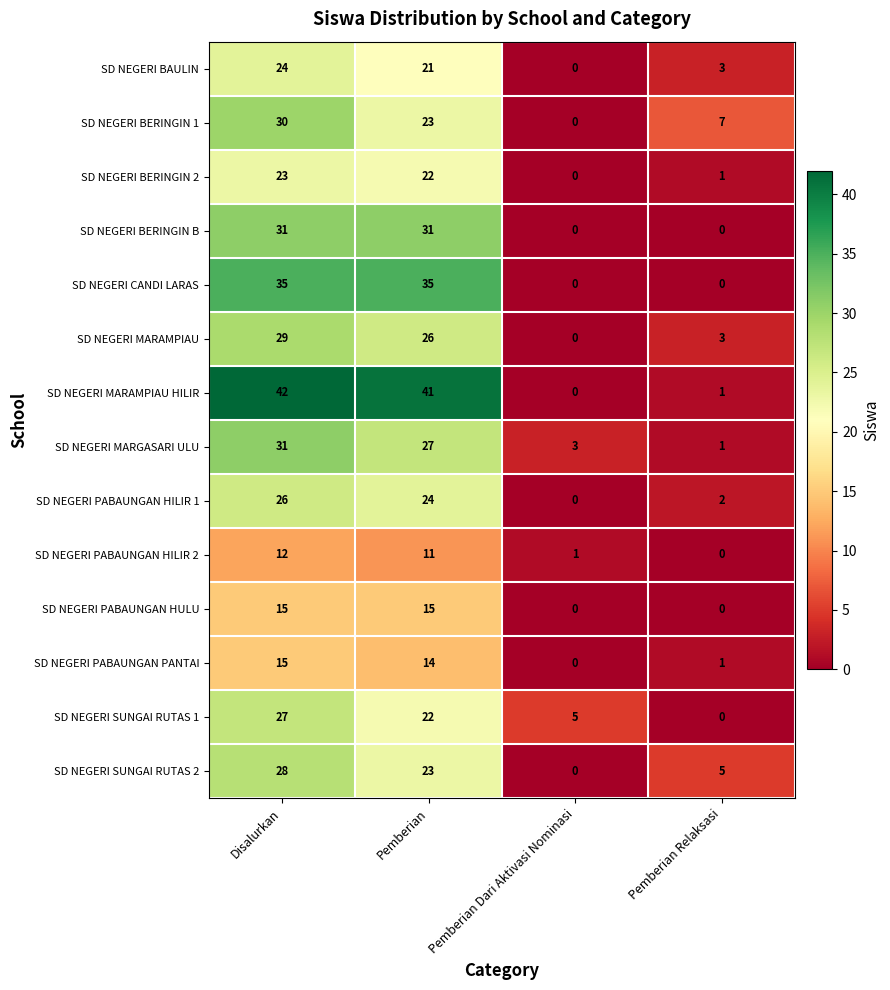

The value of SD NEGERI SUNGAI RUTAS 2 at Pemberian Relaksasi is 5. True or false?

True